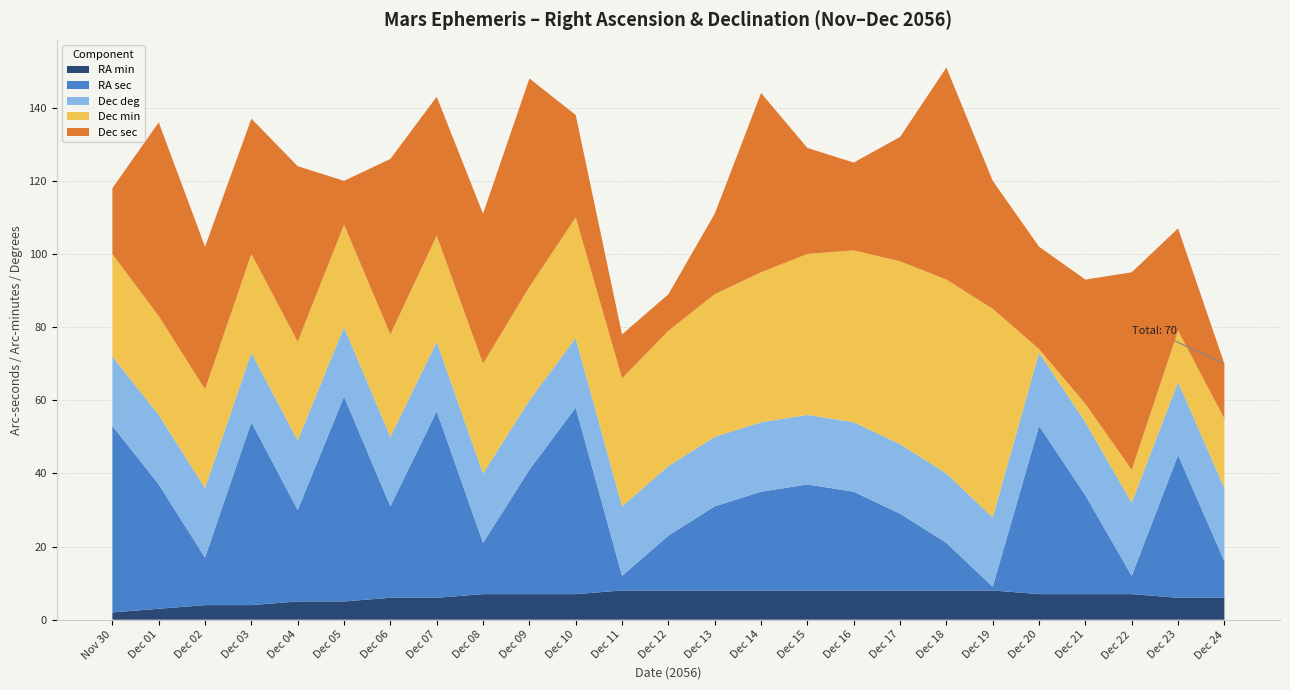

Reading left to right, transcribe all the data shown in this chart.

RA min: 2	3	4	4	5	5	6	6	7	7	7	8	8	8	8	8	8	8	8	8	7	7	7	6	6
RA sec: 51	34	13	50	25	56	25	51	14	34	51	4	15	23	27	29	27	21	13	1	46	27	5	39	10
Dec deg: 19	19	19	19	19	19	19	19	19	19	19	19	19	19	19	19	19	19	19	19	20	20	20	20	20
Dec min: 28	27	27	27	27	28	28	29	30	31	33	35	37	39	41	44	47	50	53	57	1	5	9	14	19
Dec sec: 18	53	39	37	48	12	48	38	41	57	28	12	10	22	49	29	24	34	58	35	28	34	54	28	15